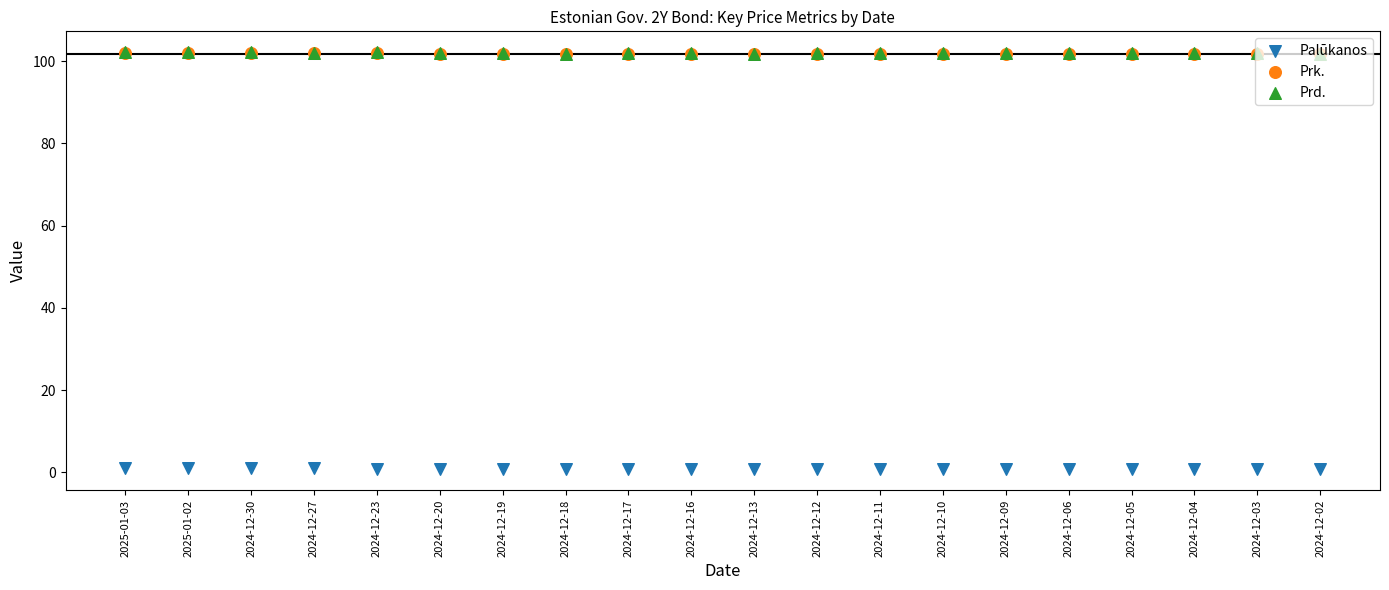

What is the total value across all series at 2024-12-13?

204.4